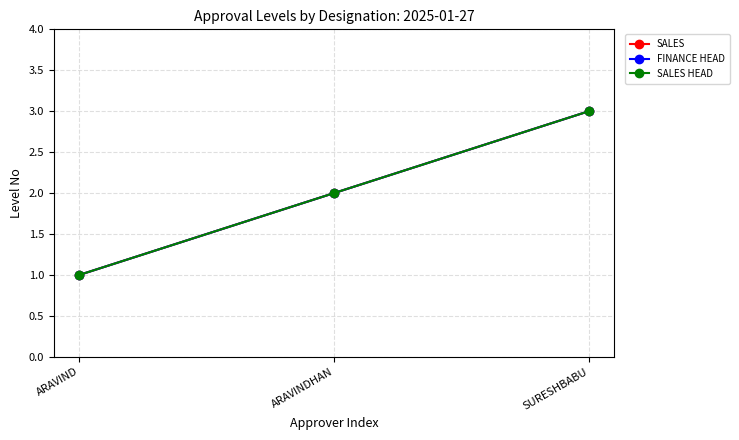

At how many categories does at least one series exceed 1?

2